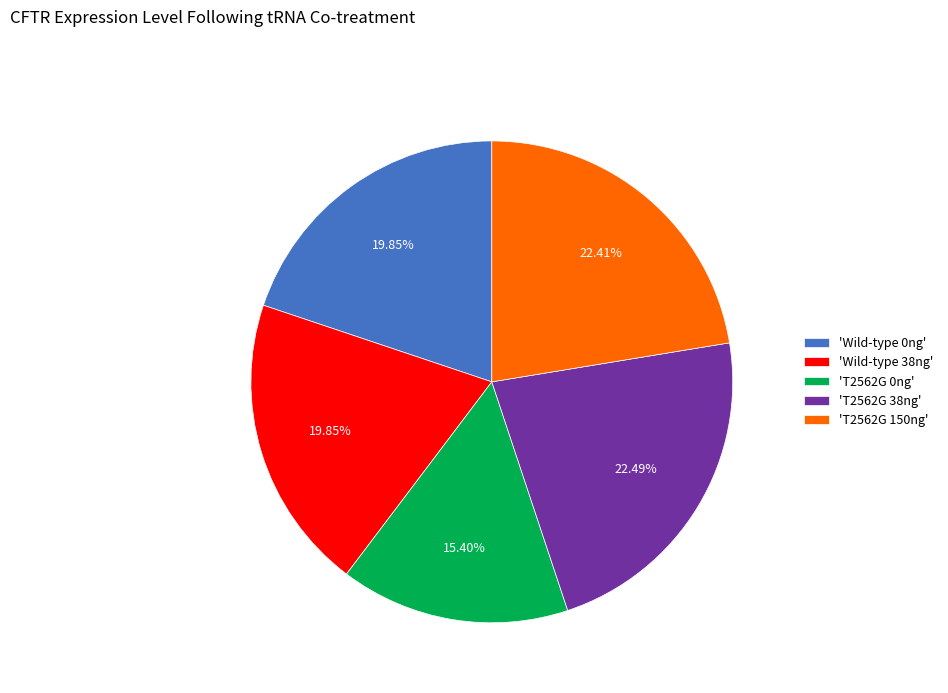

Approximately how many times larger is the value at 'Wild-type 38ng' compared to 'T2562G 150ng'?

0.9